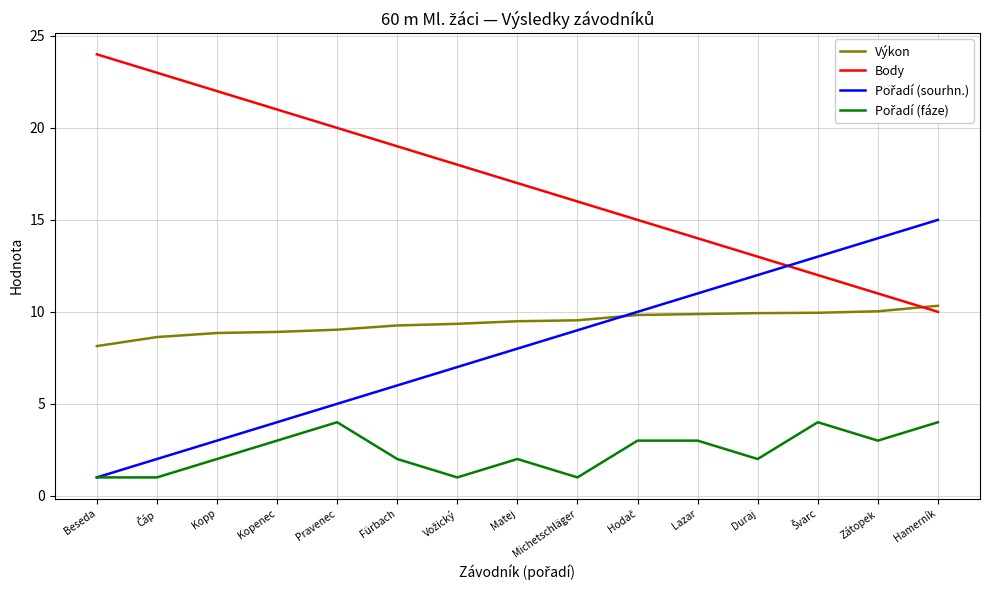

Where do Body and Výkon first cross each other?

Zátopek and Hamerník